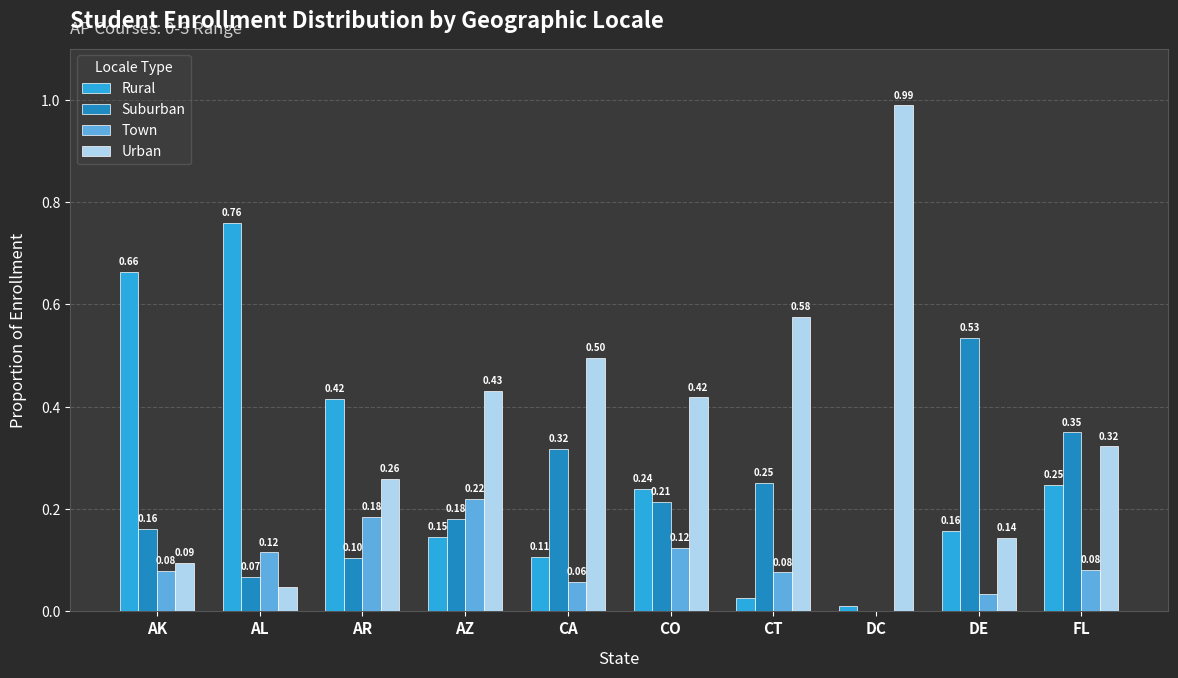

At which category does the chart reach its peak across all series?

DC